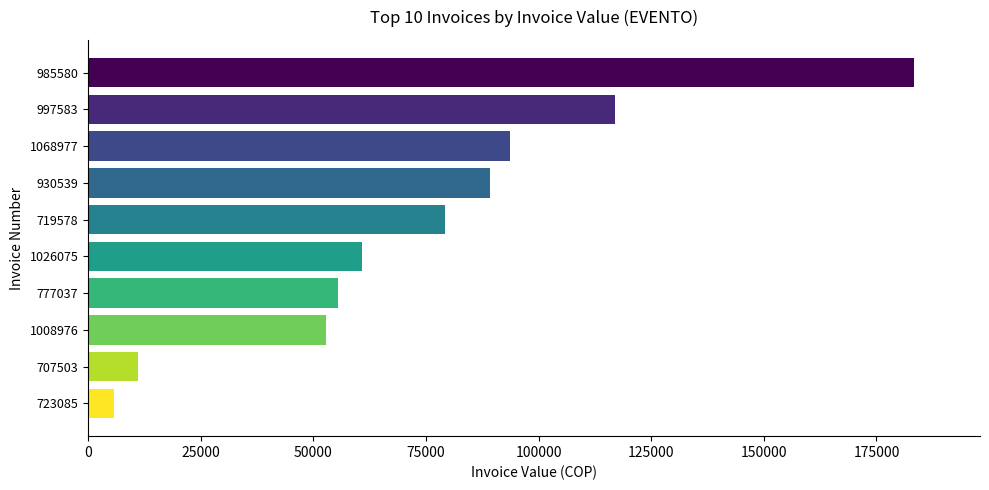

What is the difference between the second highest and minimum values?

111263